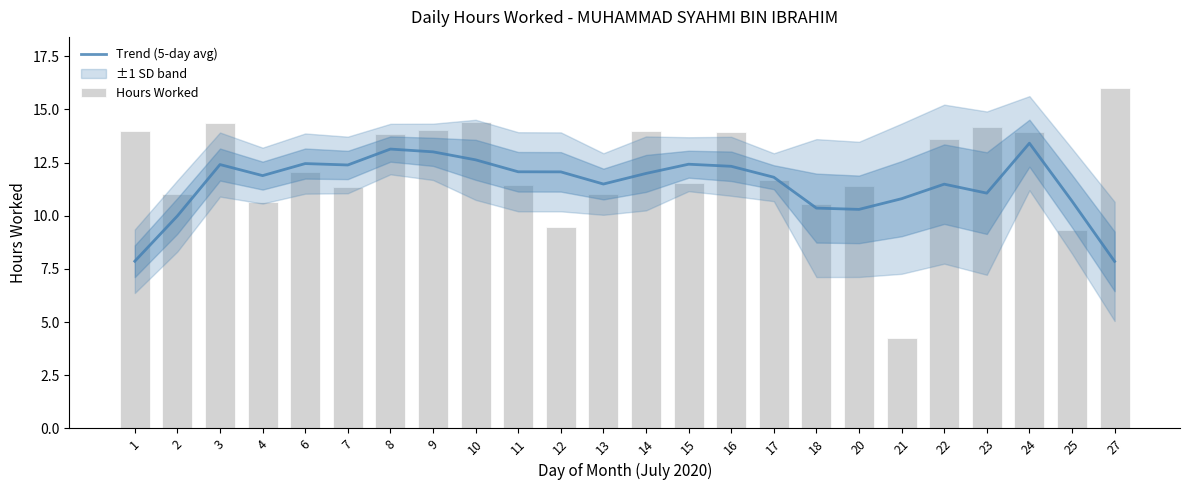

Rank the series at 17 from lowest to highest value.

Hours Worked, Trend (5-day avg)